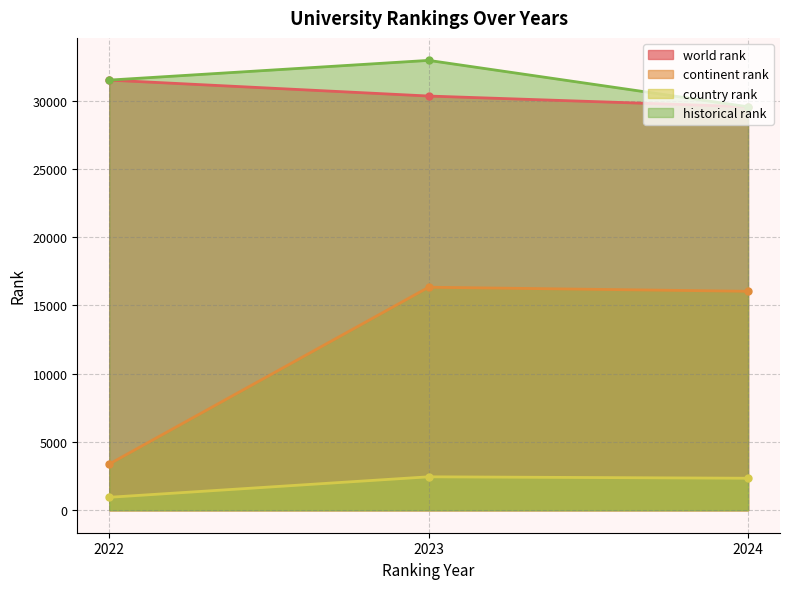

What is the difference between the highest and lowest values at 2022?

30551